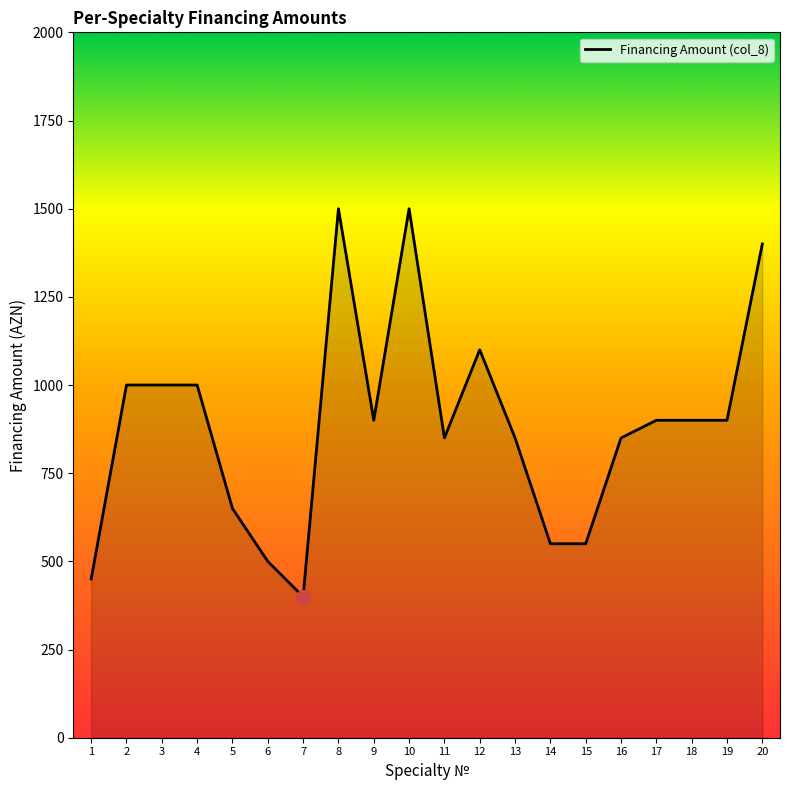

Reading left to right, list all the values displayed in this chart.

450	1000	1000	1000	650	500	400	1500	900	1500	850	1100	850	550	550	850	900	900	900	1400